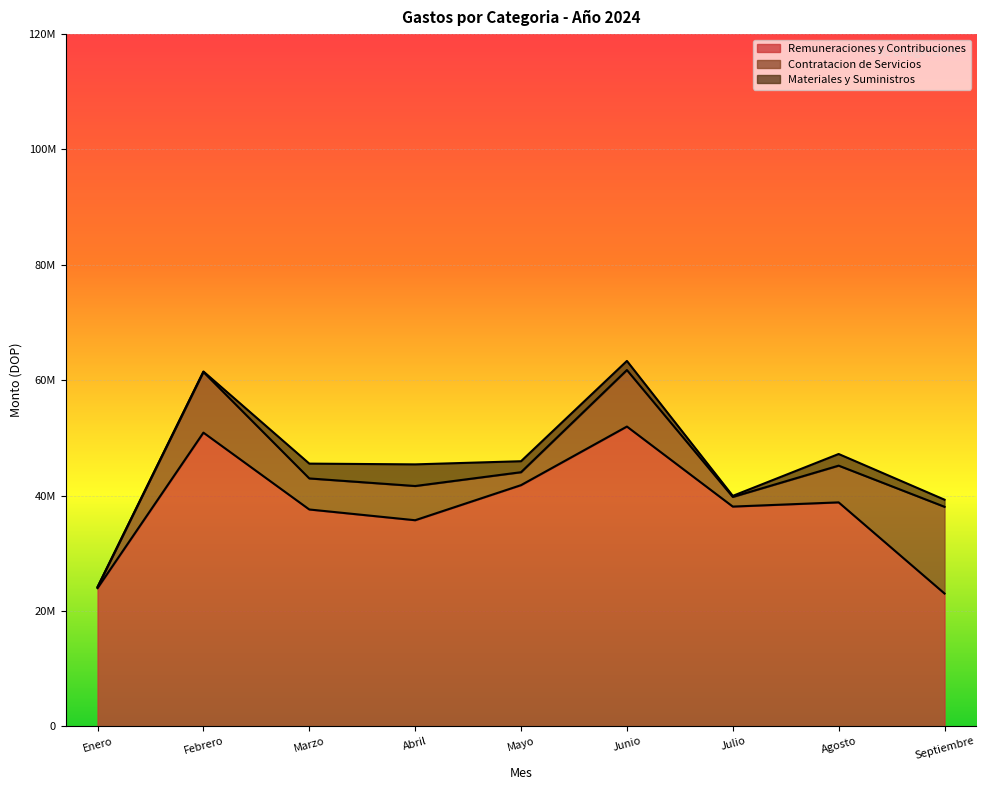

What position from the left is Febrero?

2